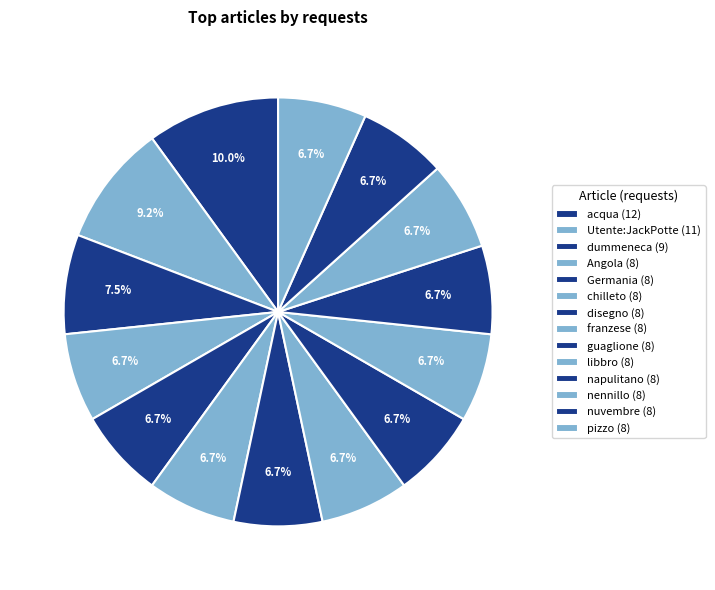

How many segments does this pie chart have?

14